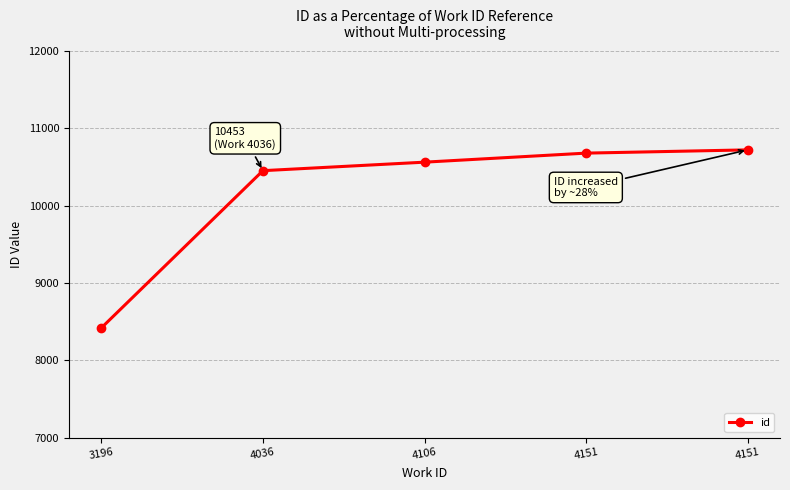

Count the number of categories in the chart.

5